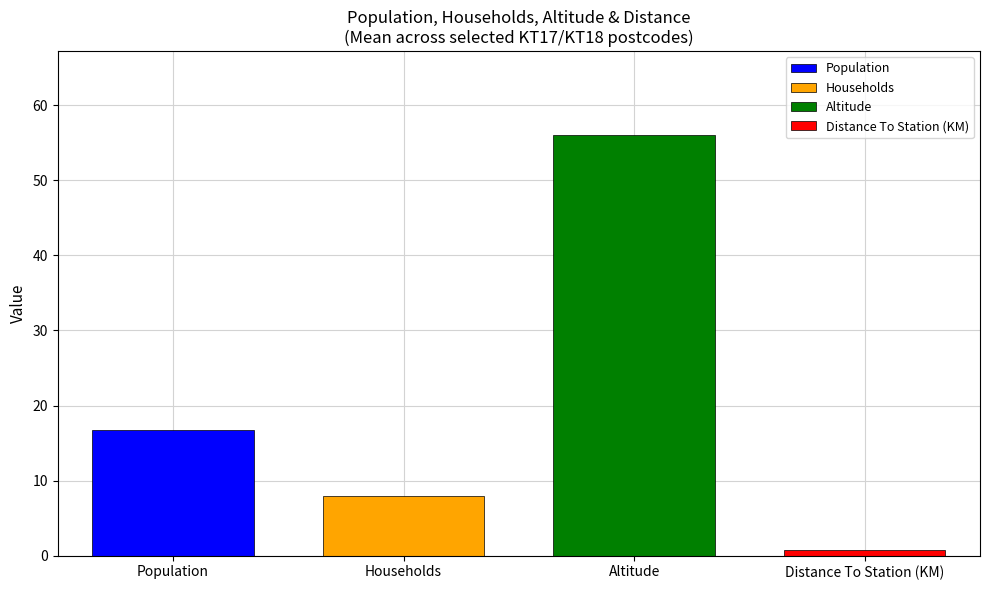

Reading left to right, transcribe all the data shown in this chart.

Population=16.8	Households=8.0	Altitude=56.0	Distance To Station (KM)=0.7